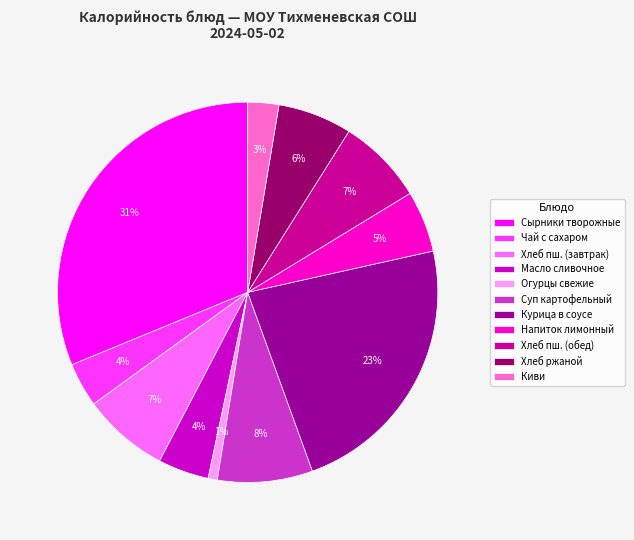

True or false: Огурцы свежие accounts for 1% of the total.

True